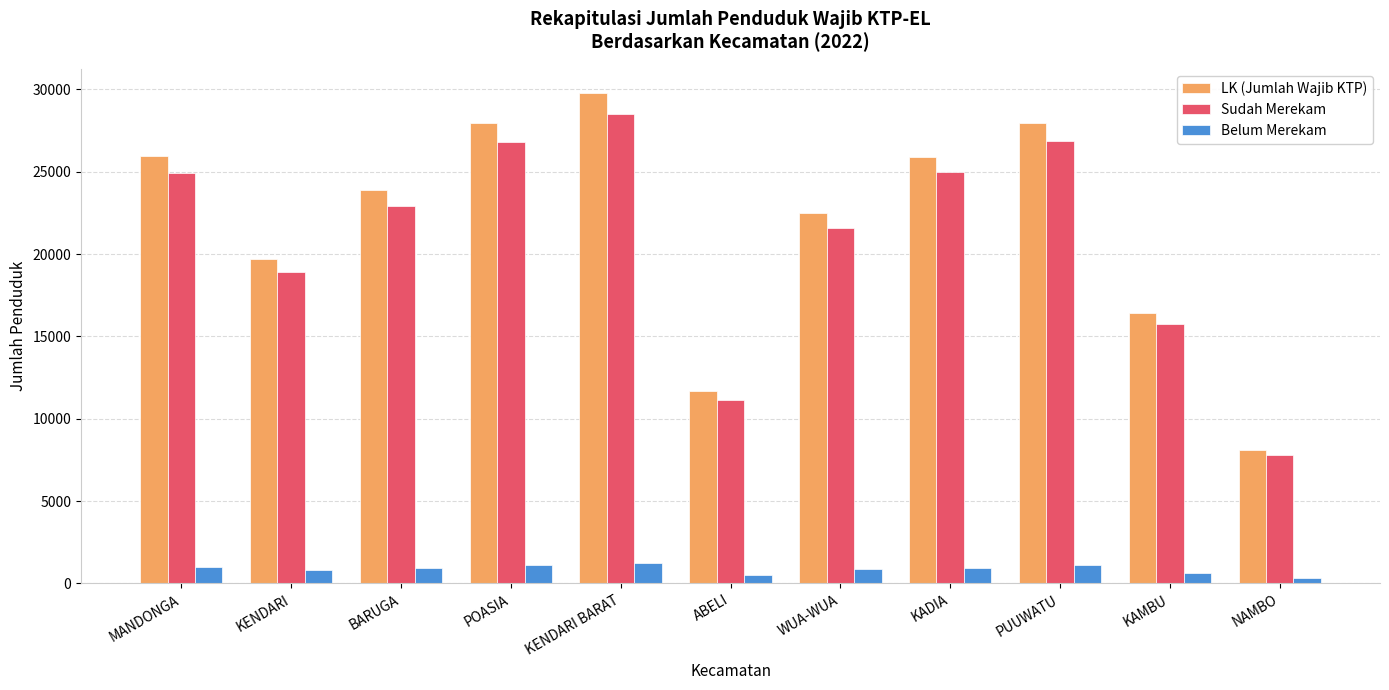

What is the maximum value for Belum Merekam?

1242